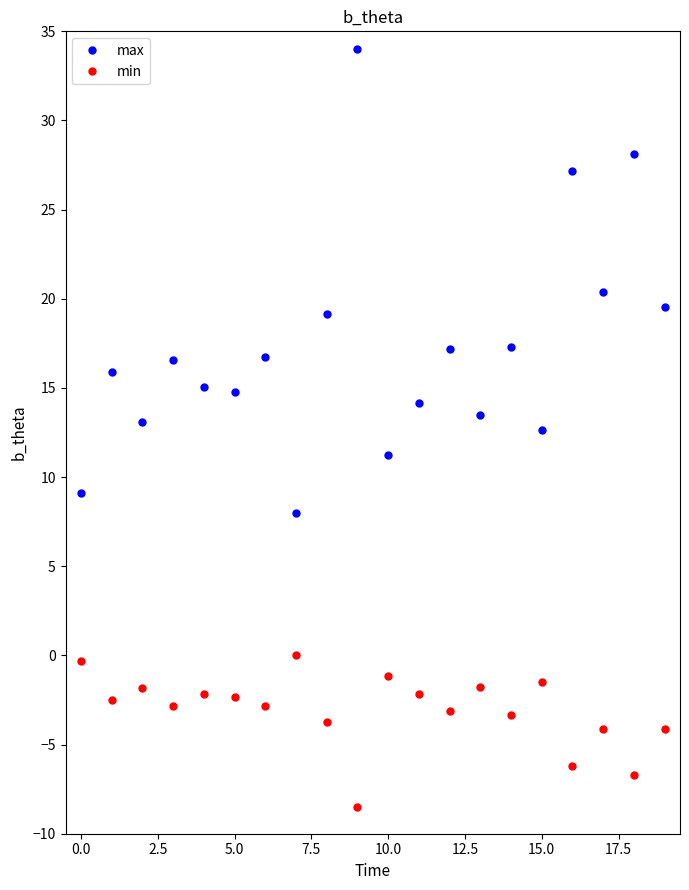

True or false: max and min cross at least once.

False